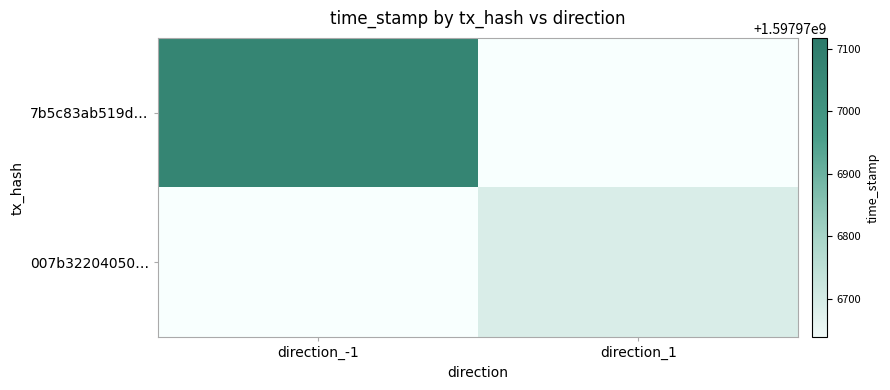

Count the number of data series in this chart.

2